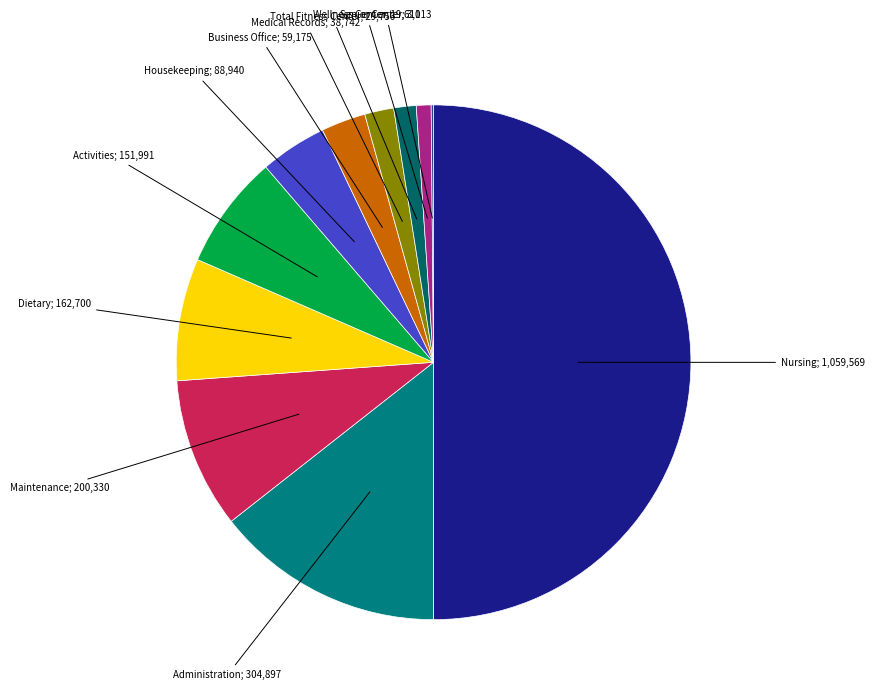

Count the number of slices in the pie.

11